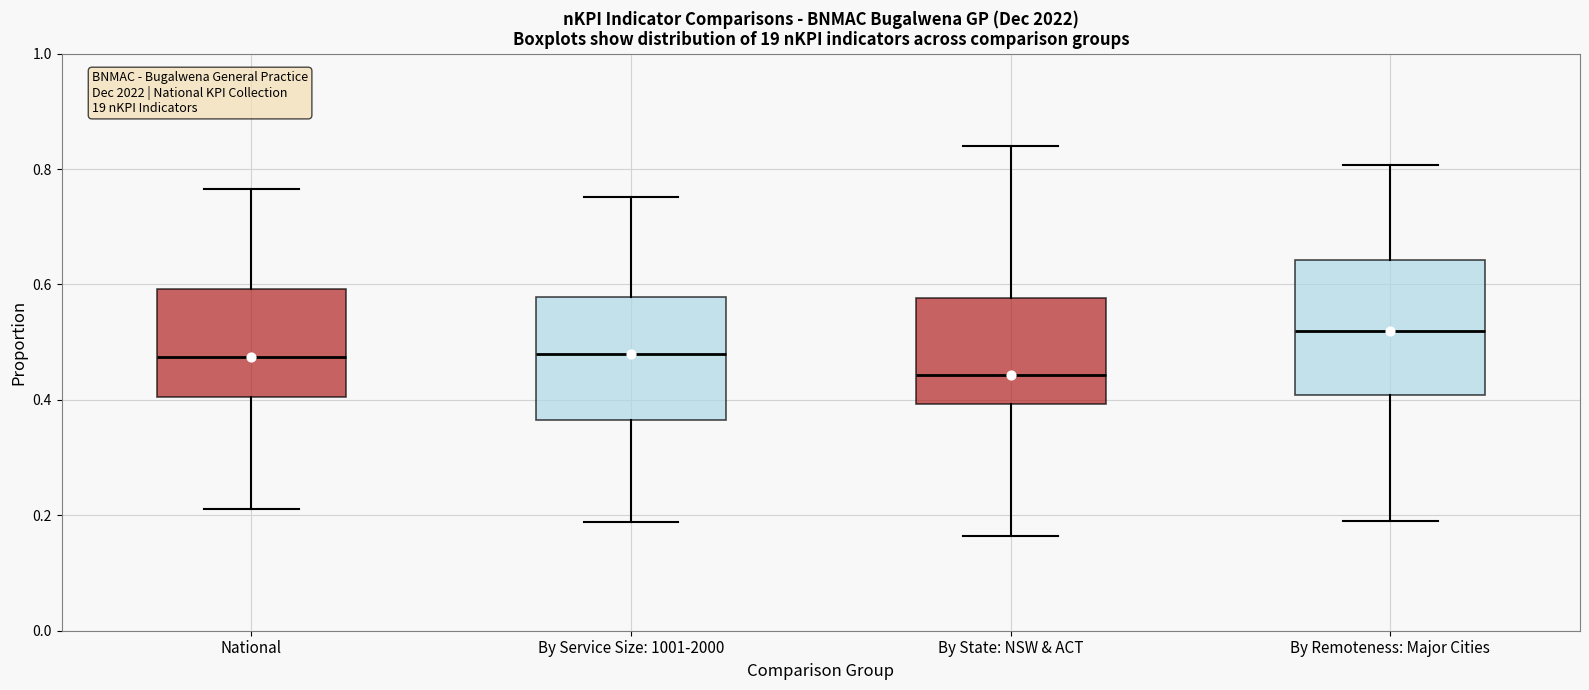

Comparing the boxes themselves (not the whiskers), which one is the tallest?

By Remoteness: Major Cities